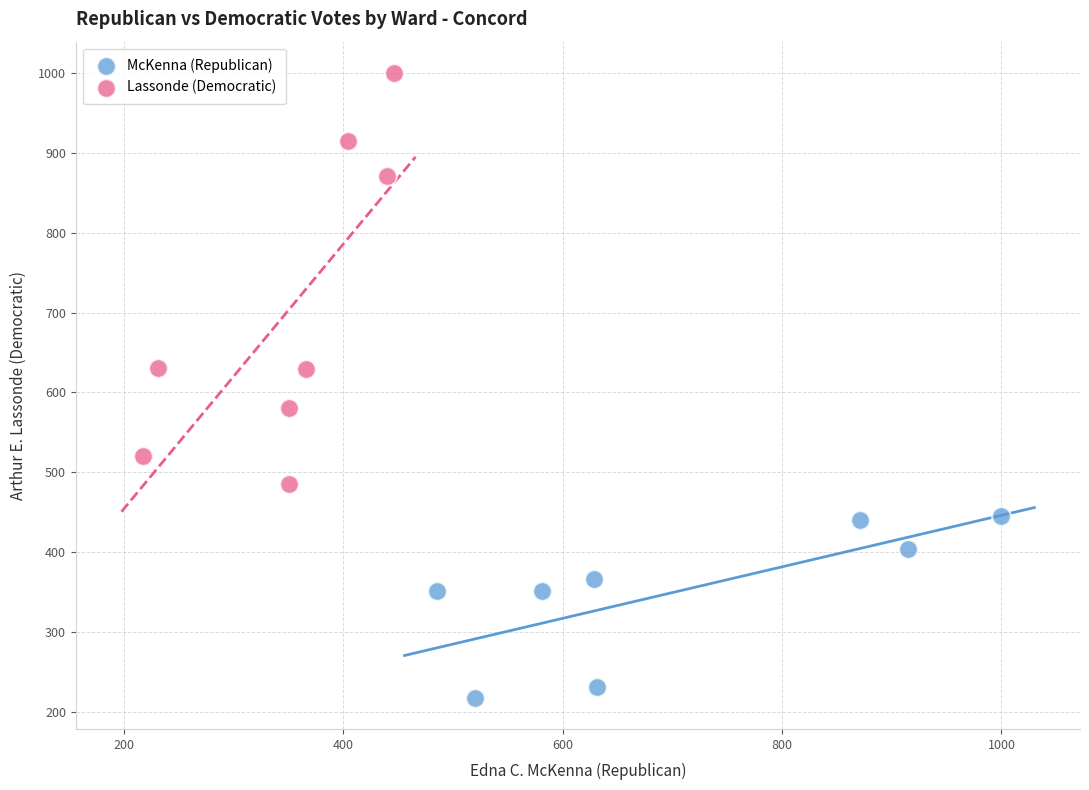

Which series reaches the maximum Y coordinate?

Lassonde (Democratic)